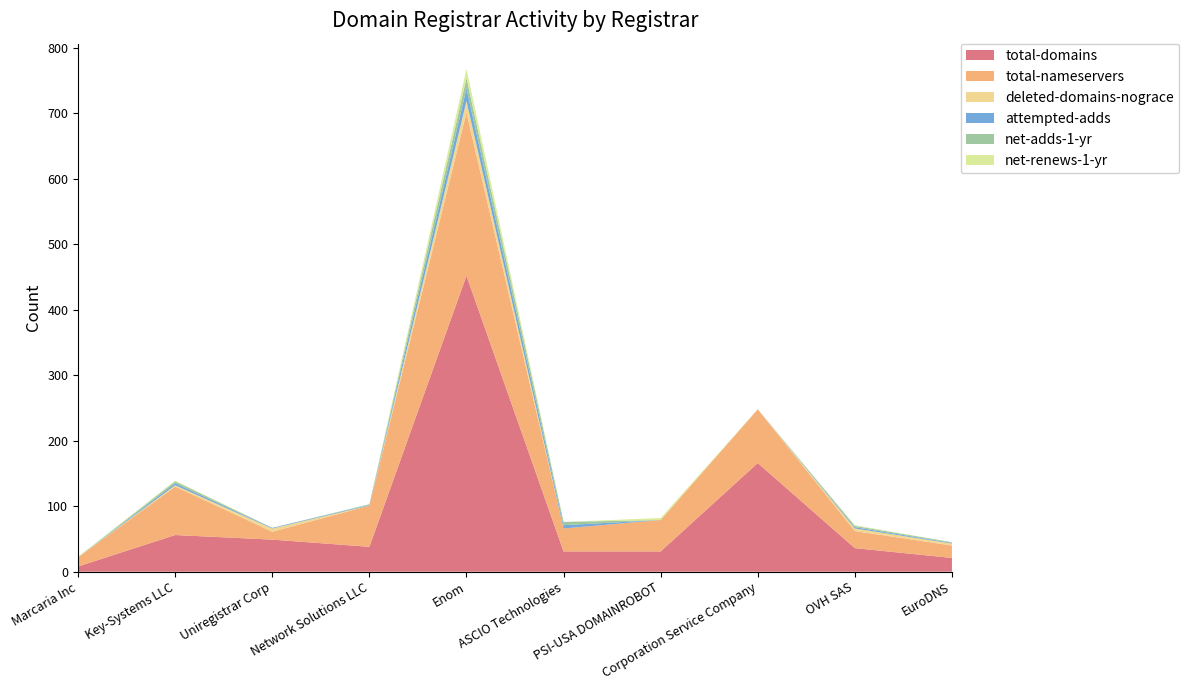

Reading right to left, extract all data points from this chart.

total-domains: EuroDNS=21	OVH SAS=36	Corporation Service Company=166	PSI-USA DOMAINROBOT=31	ASCIO Technologies=31	Enom=452	Network Solutions LLC=38	Uniregistrar Corp=49	Key-Systems LLC=56	Marcaria Inc=8
total-nameservers: EuroDNS=19	OVH SAS=26	Corporation Service Company=82	PSI-USA DOMAINROBOT=48	ASCIO Technologies=35	Enom=249	Network Solutions LLC=63	Uniregistrar Corp=12	Key-Systems LLC=74	Marcaria Inc=14
deleted-domains-nograce: EuroDNS=3	OVH SAS=4	Corporation Service Company=0	PSI-USA DOMAINROBOT=0	ASCIO Technologies=0	Enom=18	Network Solutions LLC=0	Uniregistrar Corp=5	Key-Systems LLC=2	Marcaria Inc=0
attempted-adds: EuroDNS=1	OVH SAS=2	Corporation Service Company=0	PSI-USA DOMAINROBOT=0	ASCIO Technologies=5	Enom=19	Network Solutions LLC=1	Uniregistrar Corp=1	Key-Systems LLC=3	Marcaria Inc=0
net-adds-1-yr: EuroDNS=1	OVH SAS=2	Corporation Service Company=0	PSI-USA DOMAINROBOT=0	ASCIO Technologies=5	Enom=16	Network Solutions LLC=1	Uniregistrar Corp=0	Key-Systems LLC=3	Marcaria Inc=0
net-renews-1-yr: EuroDNS=0	OVH SAS=1	Corporation Service Company=0	PSI-USA DOMAINROBOT=3	ASCIO Technologies=0	Enom=14	Network Solutions LLC=0	Uniregistrar Corp=0	Key-Systems LLC=1	Marcaria Inc=1